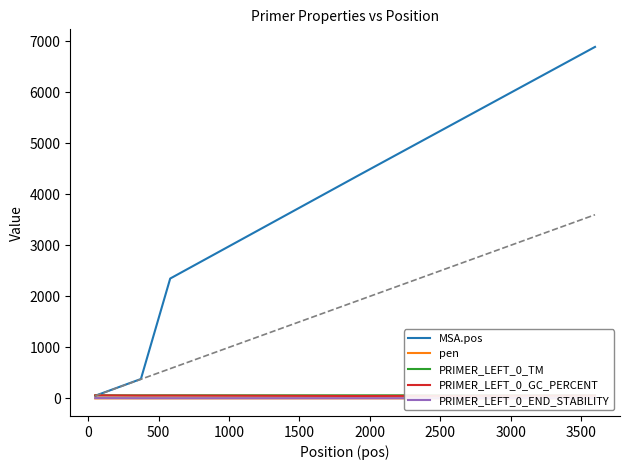

What is the average value of the PRIMER_LEFT_0_END_STABILITY series?

4.3